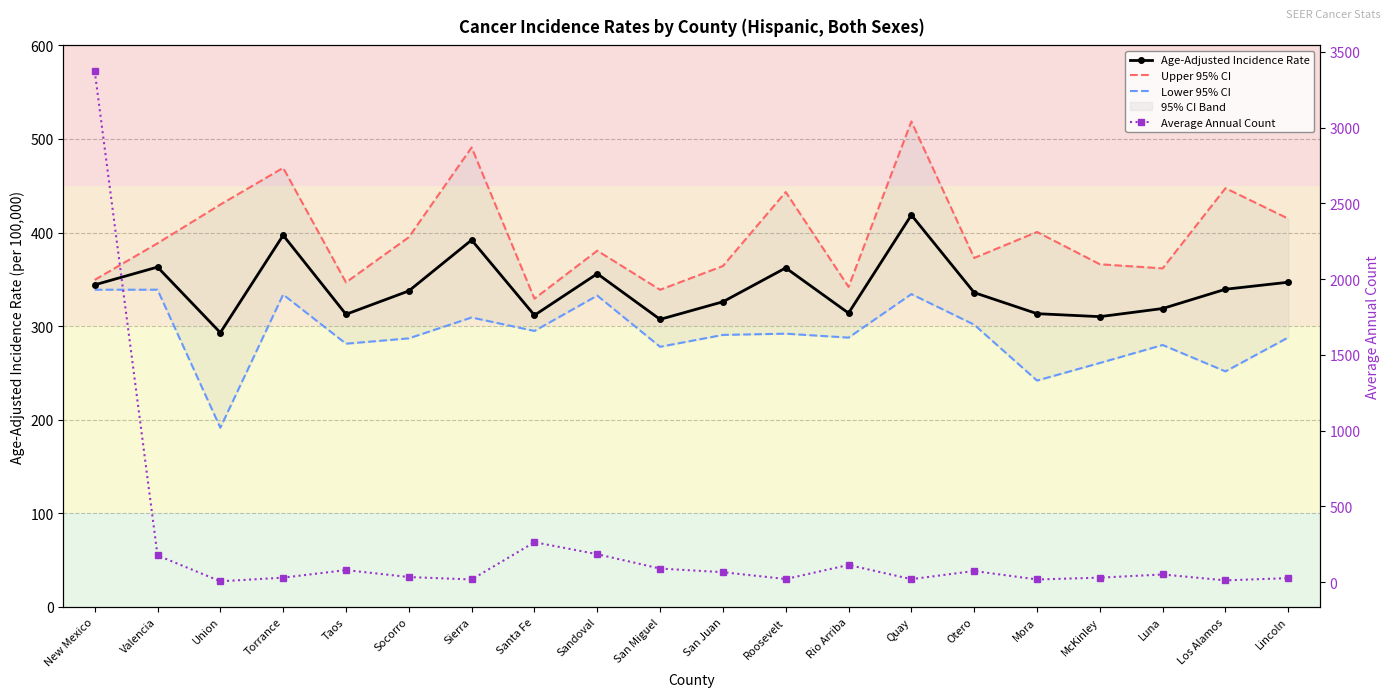

Where do Lower 95% CI and Average Annual Count first cross each other?

New Mexico and Valencia